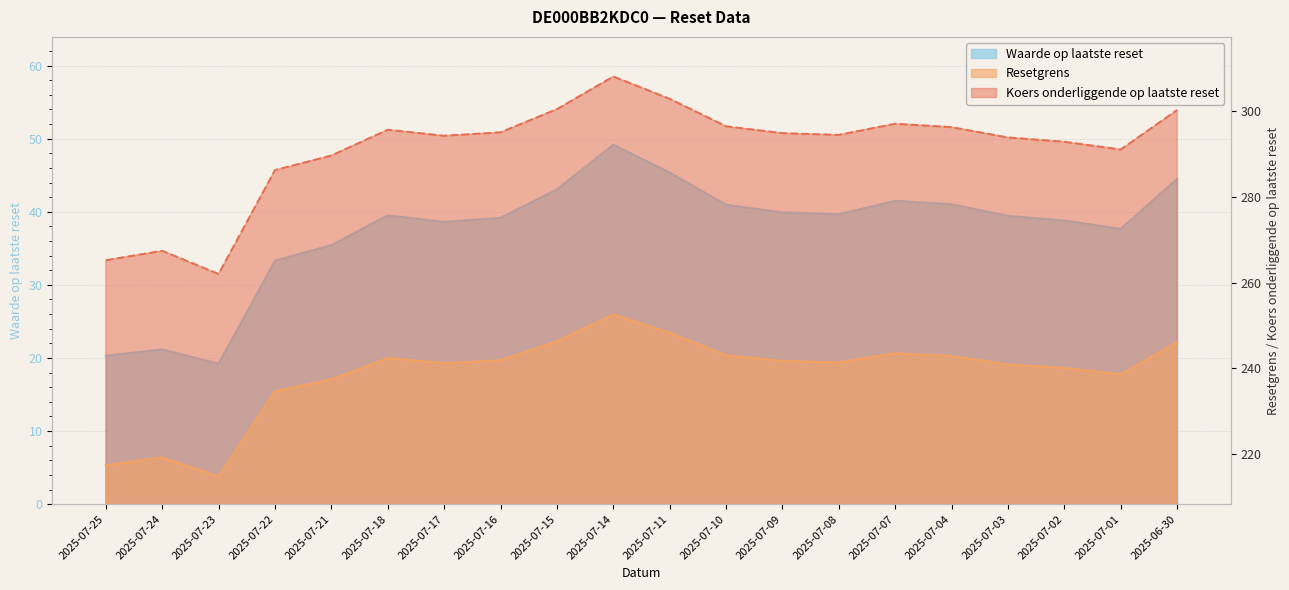

At which category does Koers onderliggende op laatste reset reach its first local peak?

2025-07-24